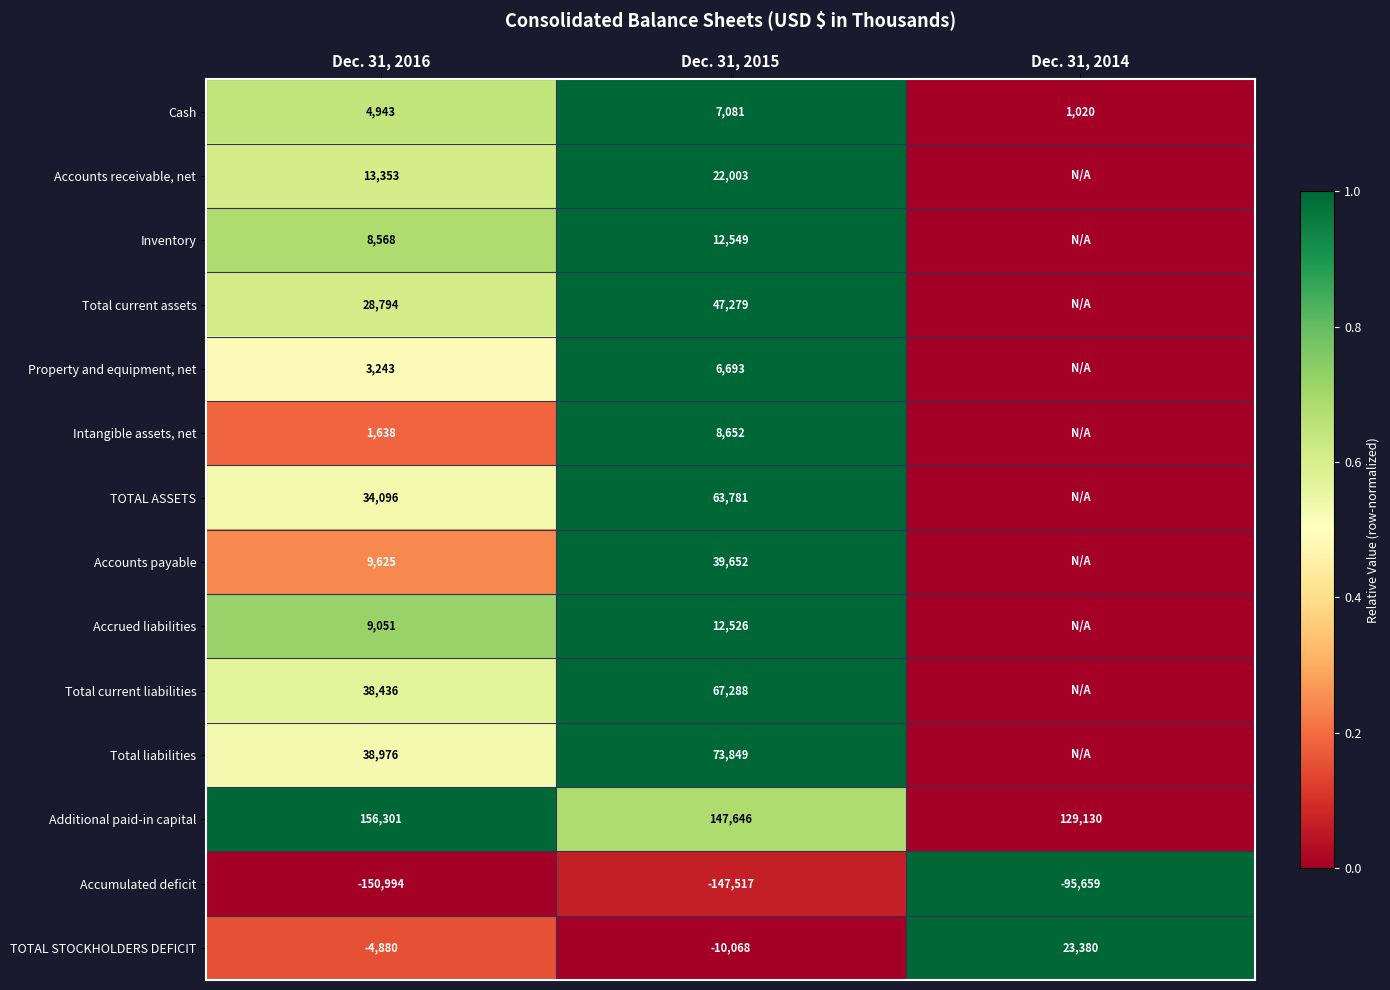

What is the average value of the Cash series?

4348